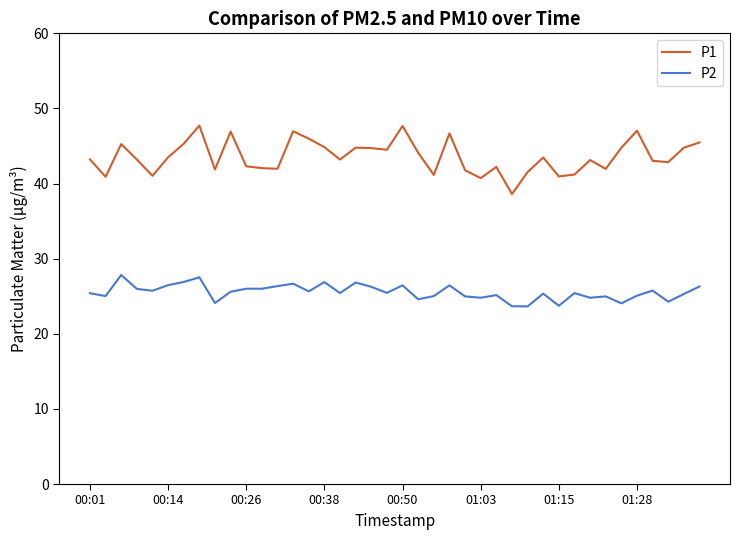

True or false: P1 and P2 intersect in this chart.

False